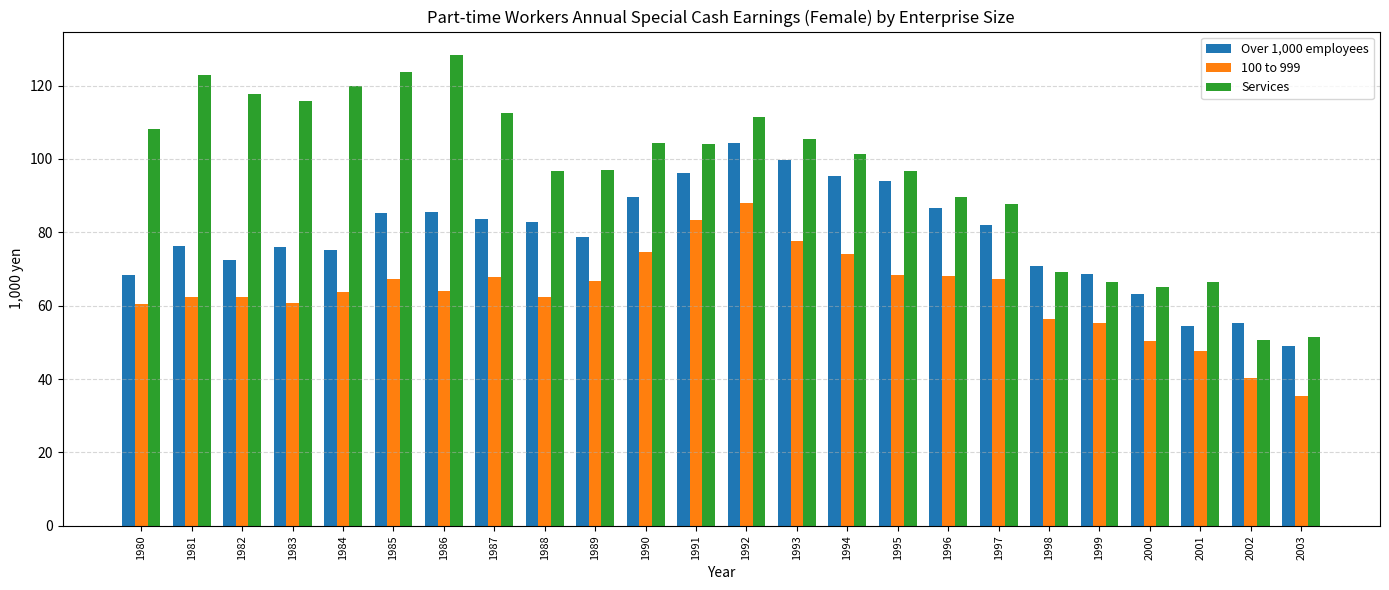

What are all the series names shown in the legend?

Over 1,000 employees, 100 to 999, Services